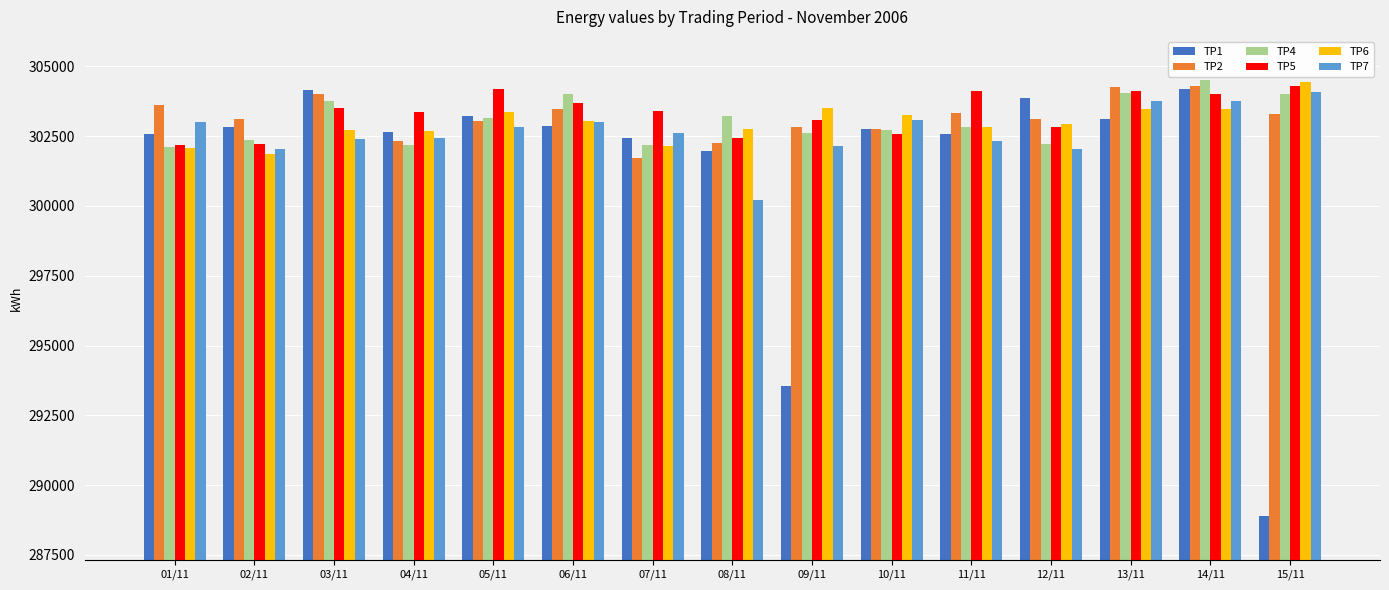

What is the value of the TP6 bar at the 5th from the left?

303374